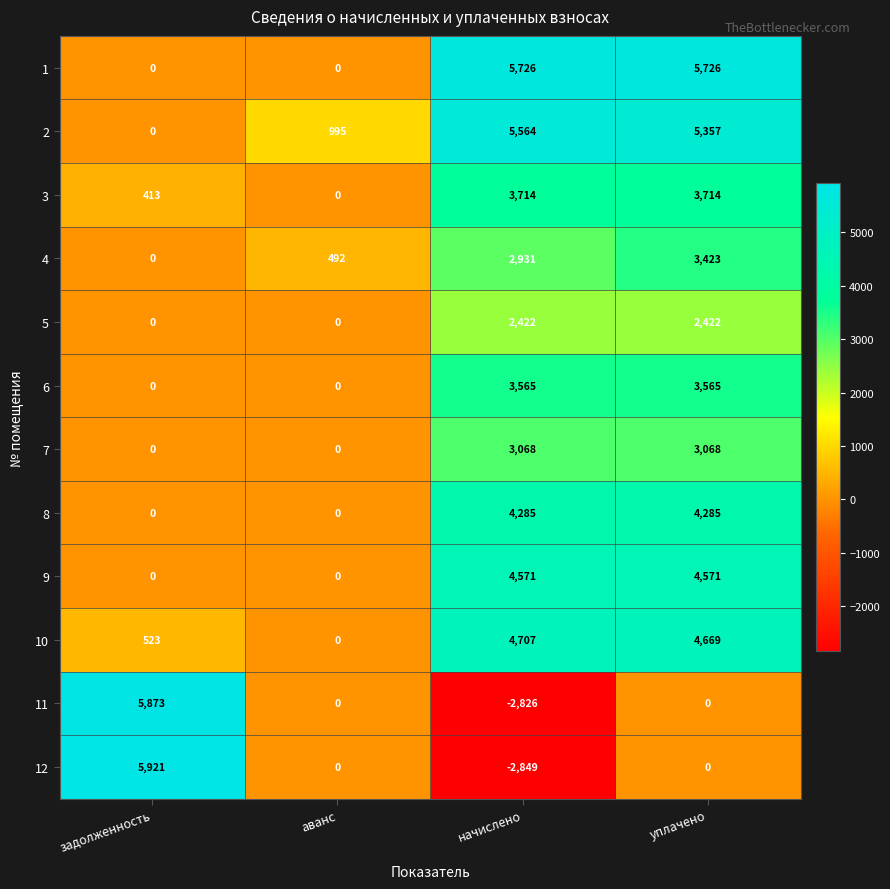

Is it true that 10 equals 4669 at уплачено?

True